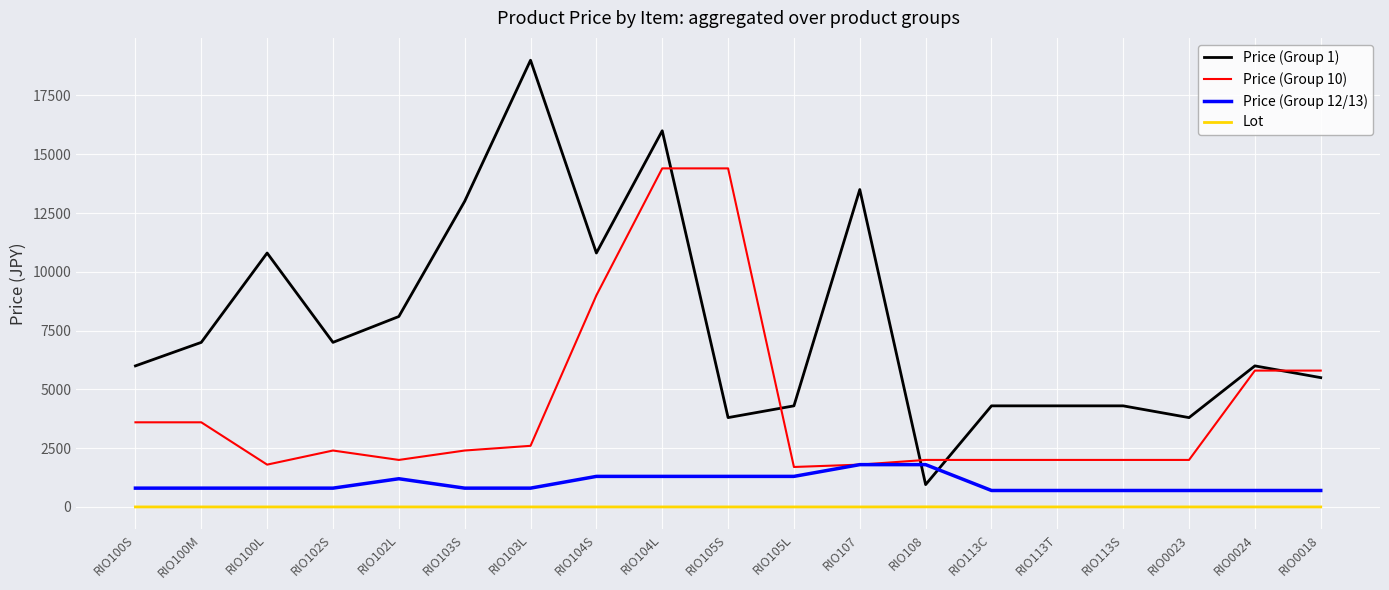

Which series has the widest spread of values?

Price (Group 1)